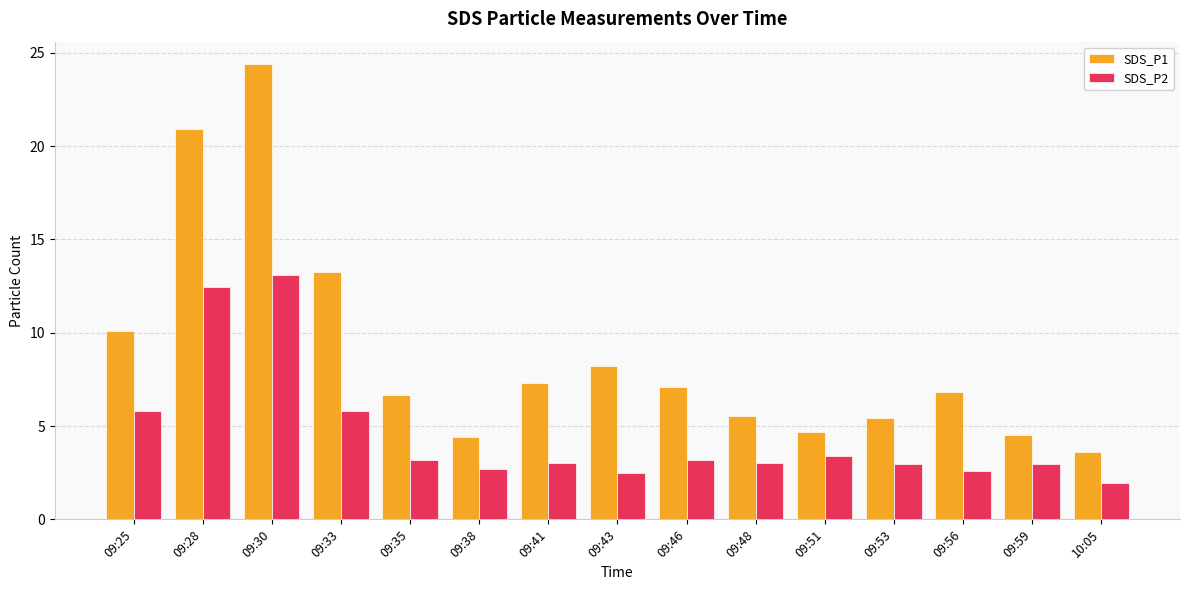

What is the sum of the SDS_P2 values at 09:38 and 09:33?

8.5